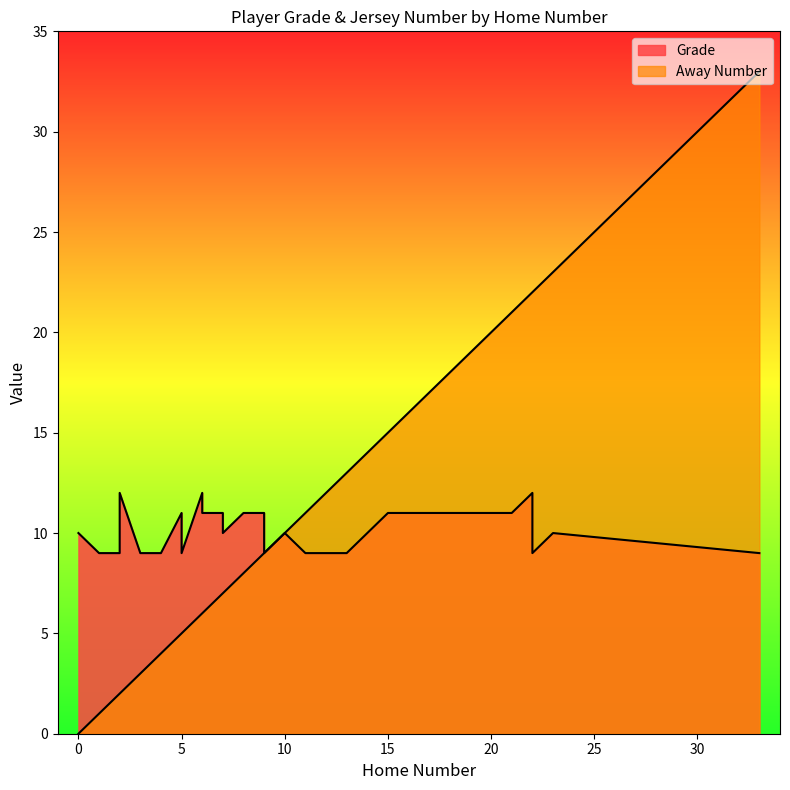

Read the Away Number value at 4.

4